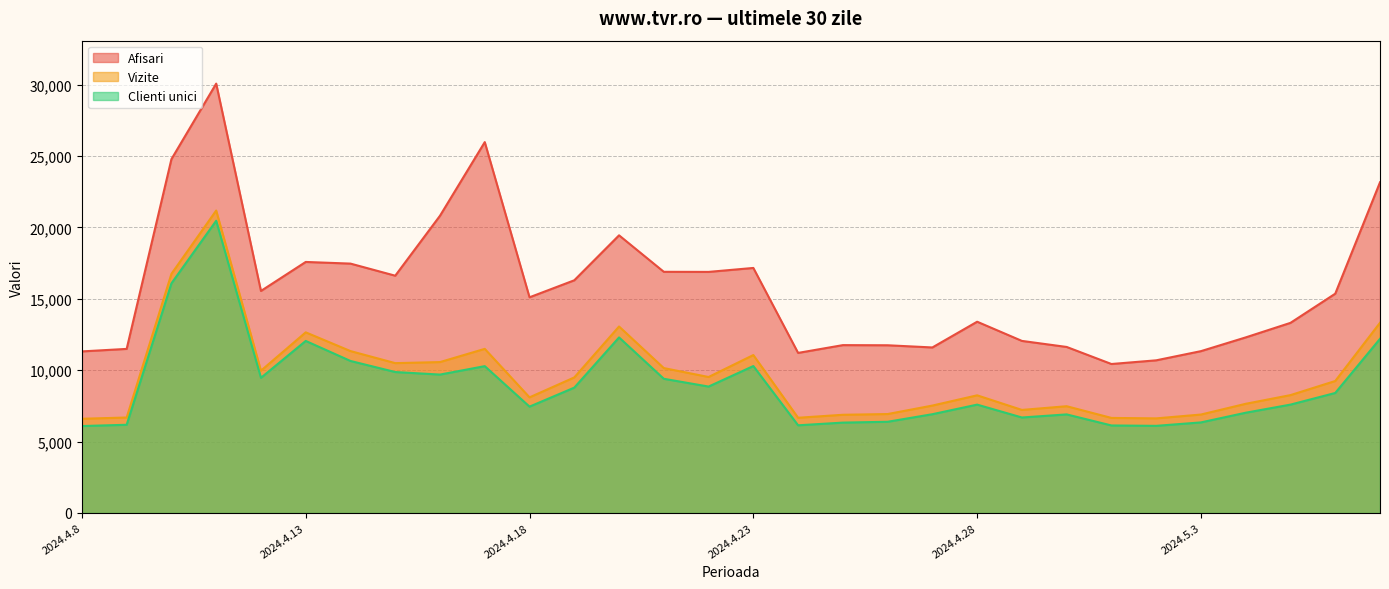

The value of Afisari at 2024.4.23 is 17158. True or false?

True